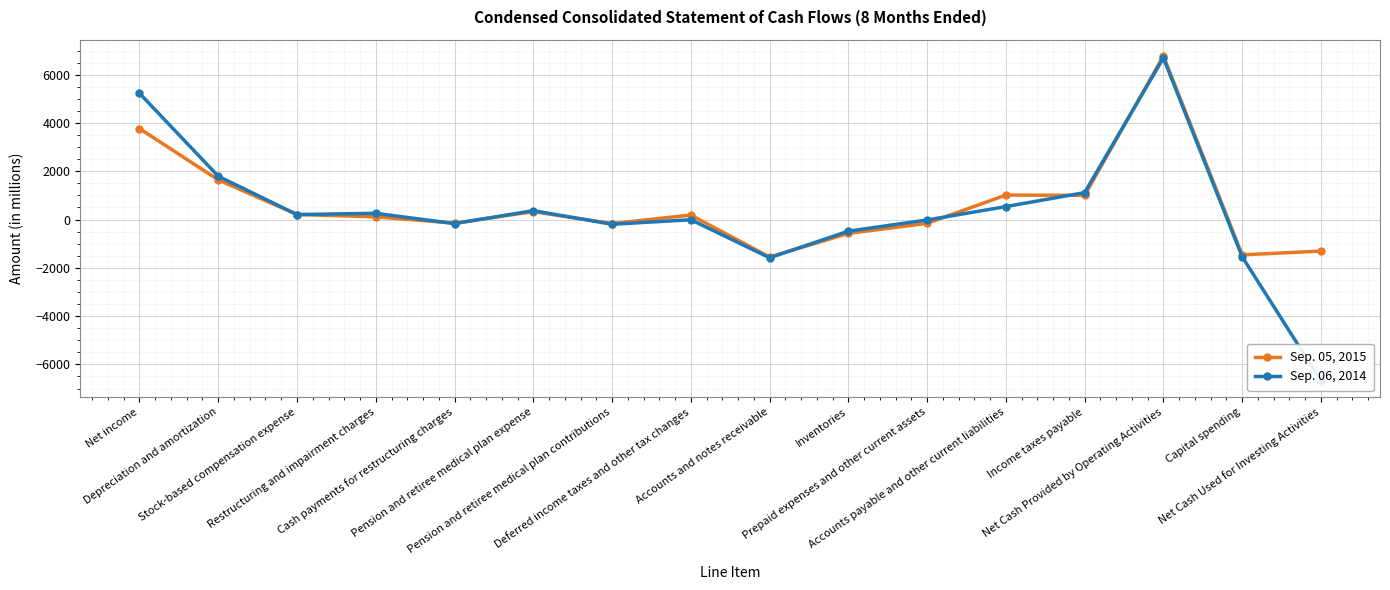

What is the sum of all Sep. 05, 2015 values?

9669